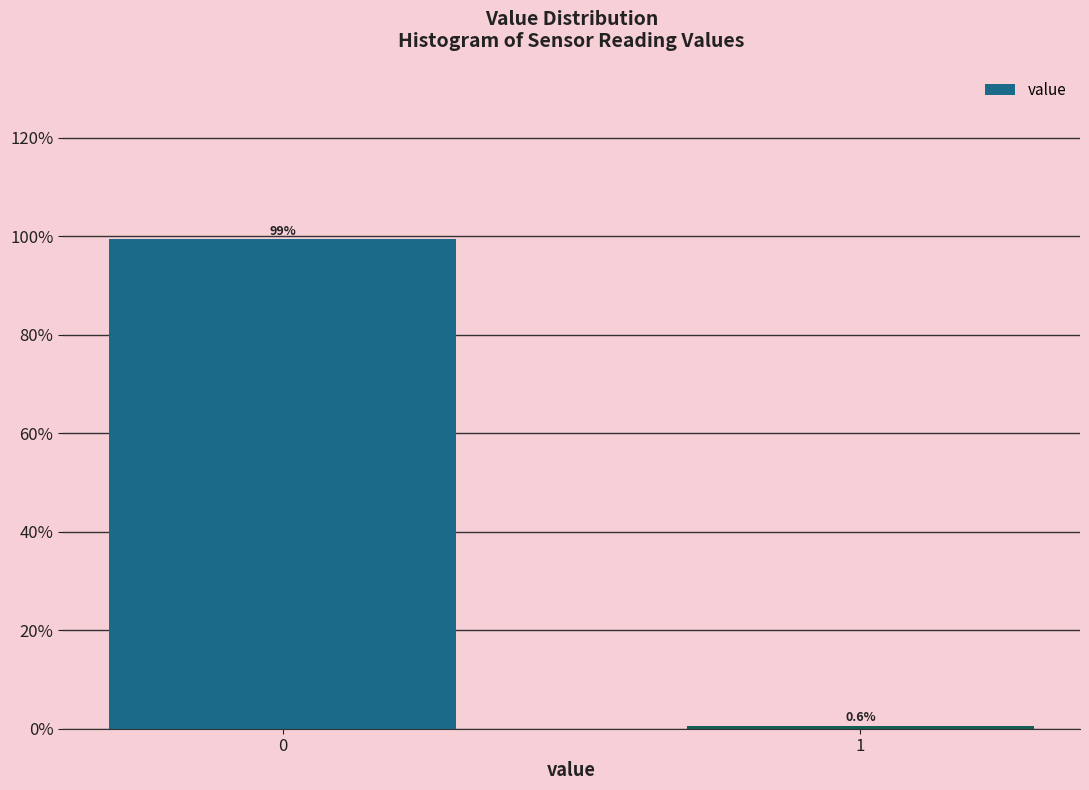

Reading left to right, transcribe all the data shown in this chart.

0=99.4	1=0.6